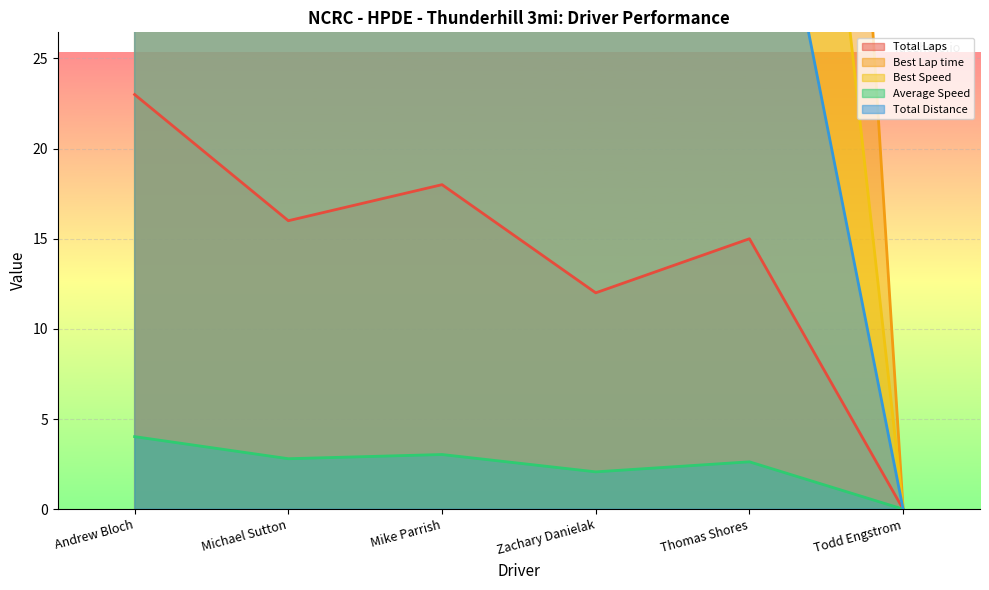

Between Thomas Shores and Todd Engstrom, which is larger?

Thomas Shores